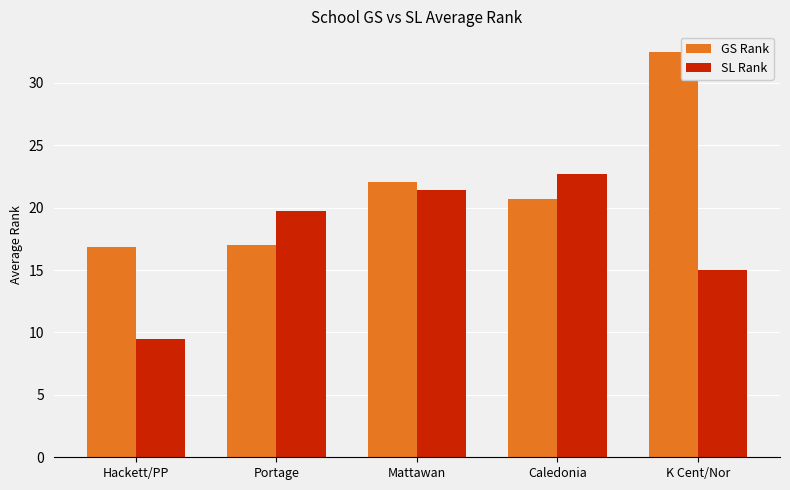

What is the difference between the SL Rank values at Portage and Caledonia?

3.0